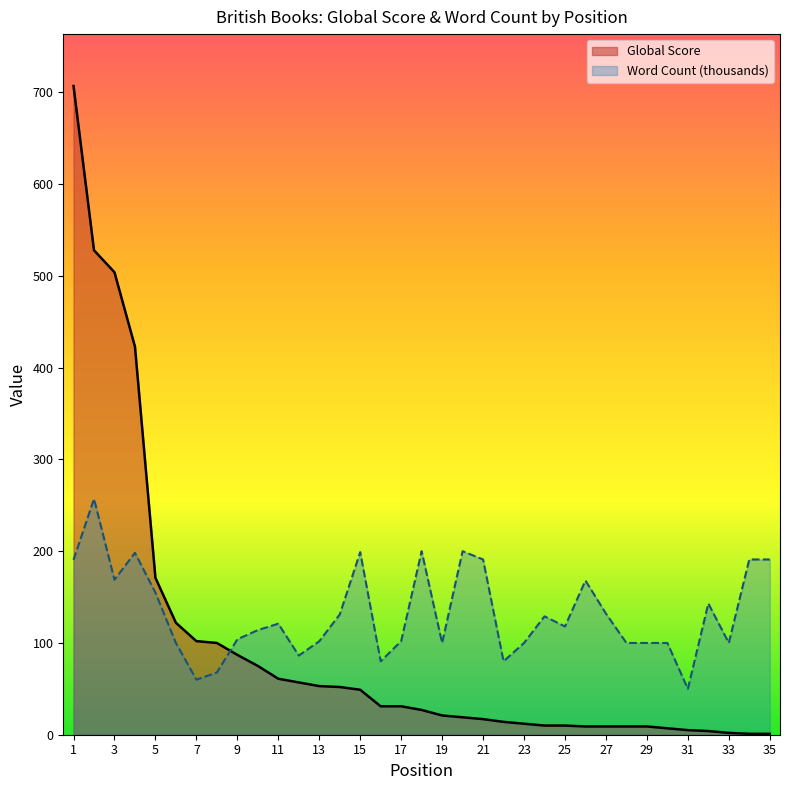

At which label does Global Score first exceed 27?

1